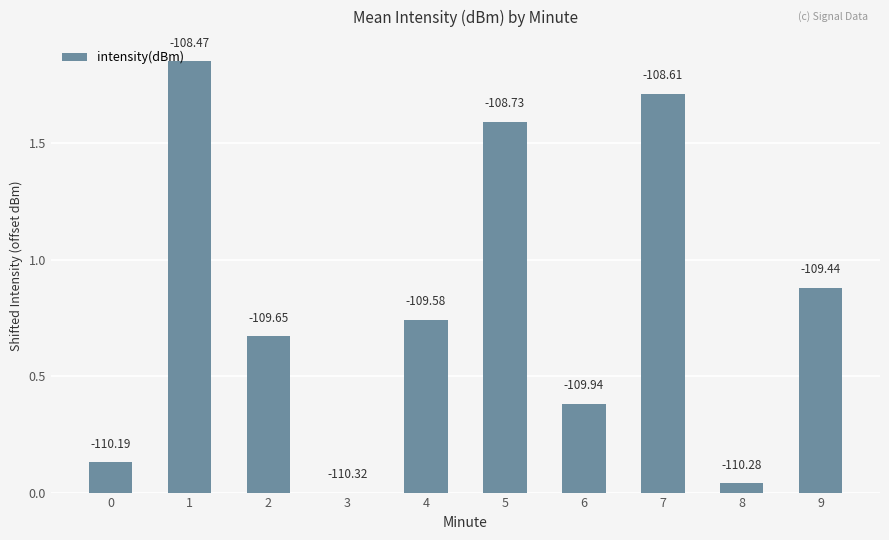

Are the bars horizontal?

No